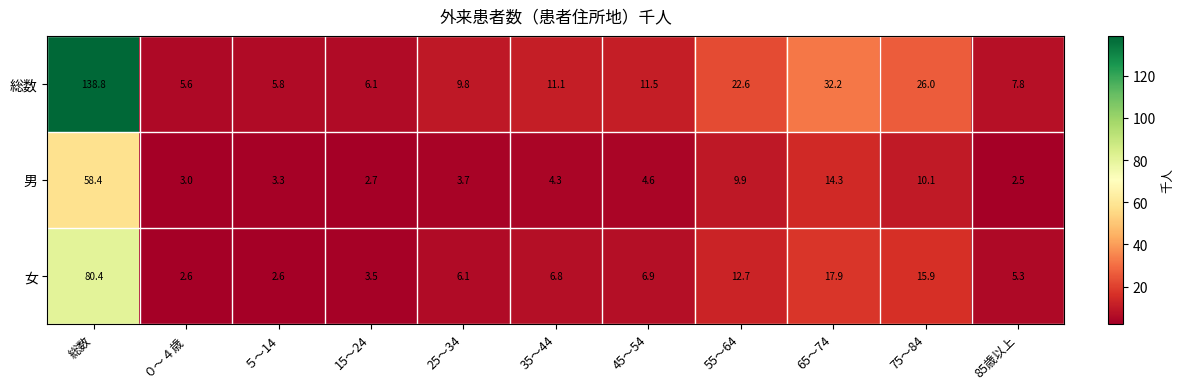

What is the difference between the maximum and minimum values in the 総数 series?

133.2